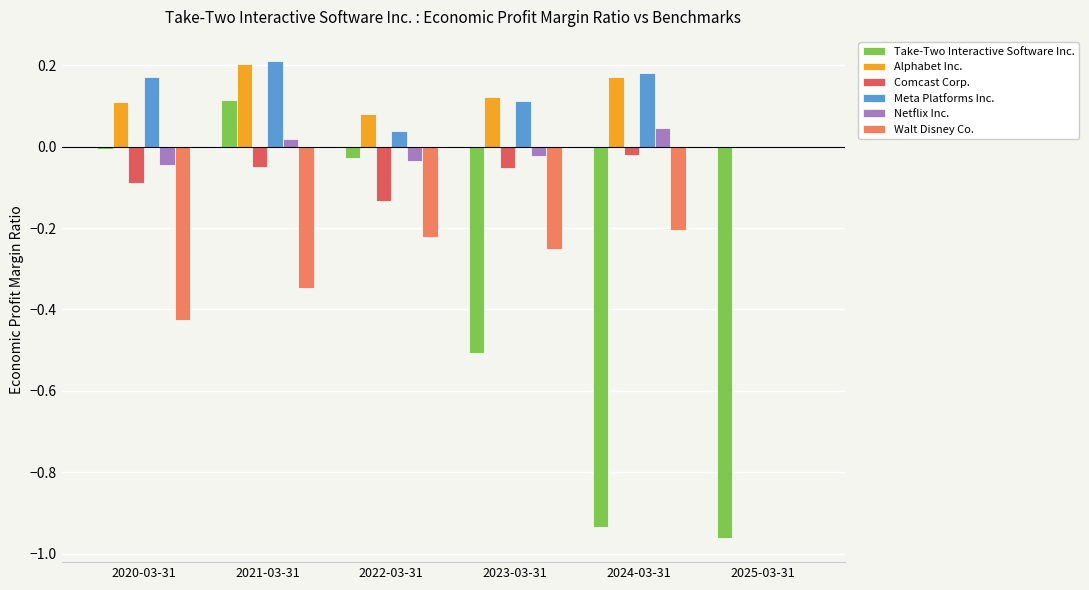

The value of Netflix Inc. at 2025-03-31 is -0.0. True or false?

False